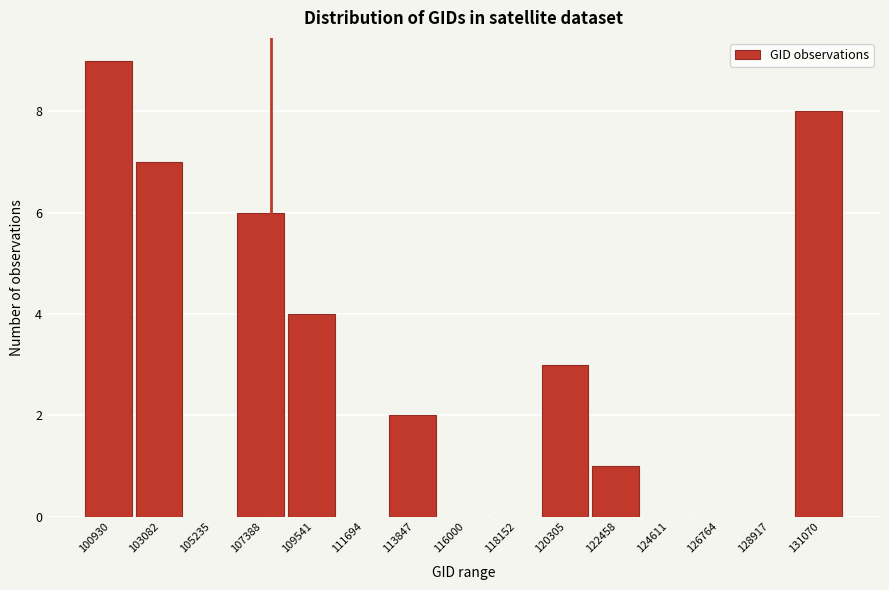

Reading right to left, transcribe all the data shown in this chart.

131070=8	128917=0	126764=0	124611=0	122458=1	120305=3	118152=0	116000=0	113847=2	111694=0	109541=4	107388=6	105235=0	103082=7	100930=9